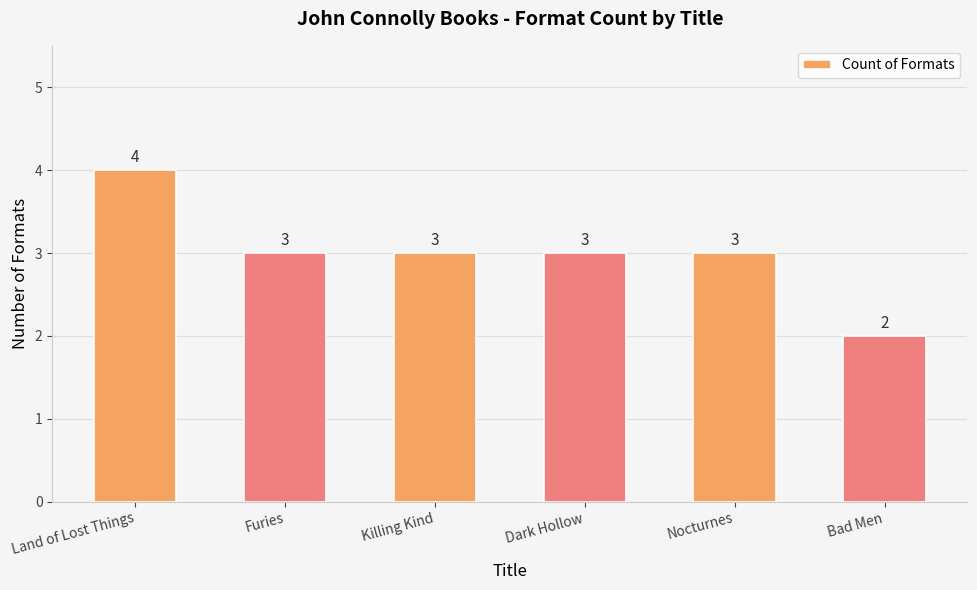

What is the change in value from Nocturnes to Bad Men?

-1